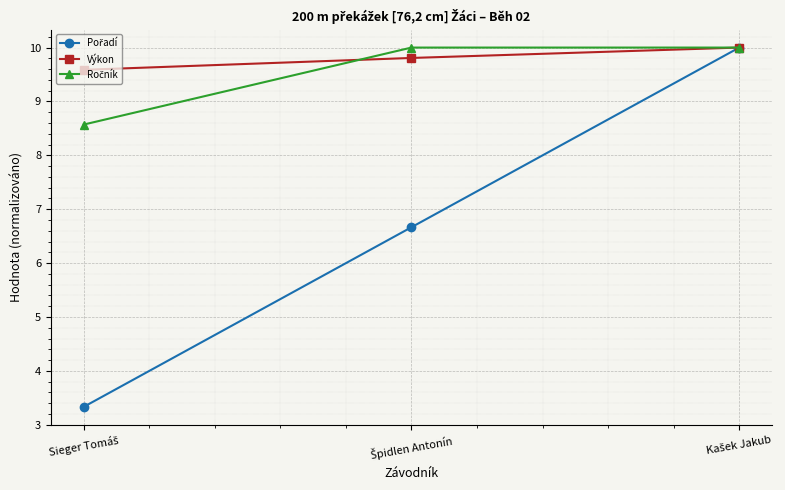

What is the maximum value for Výkon?

10.0